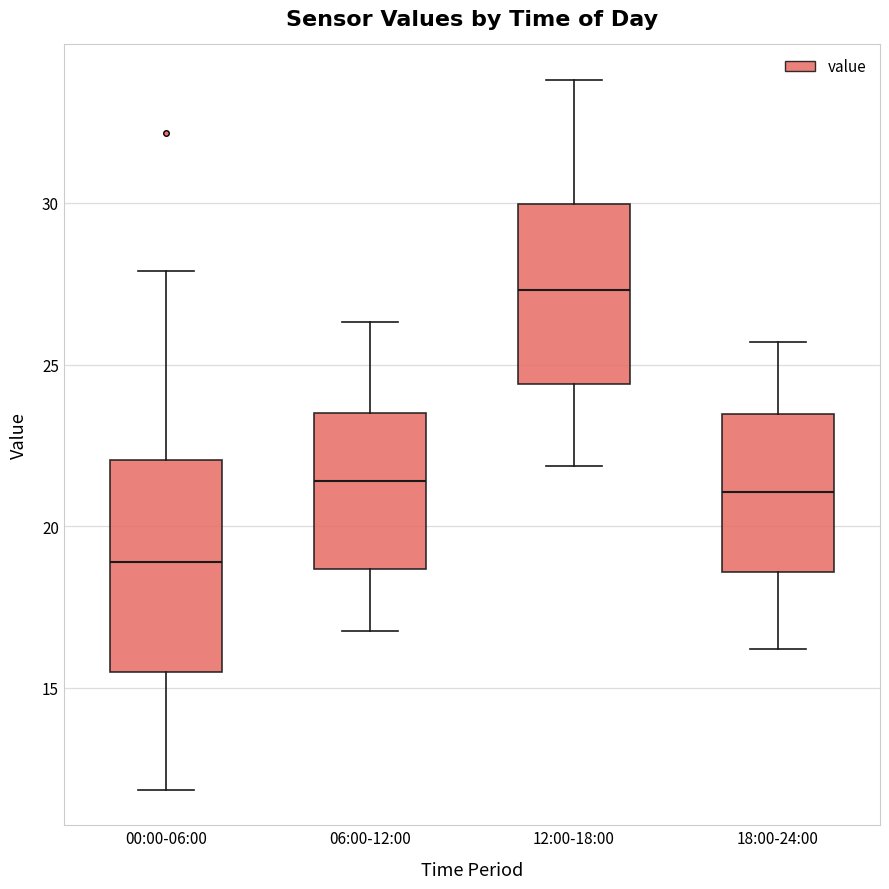

Comparing the boxes themselves (not the whiskers), which one is the tallest?

00:00-06:00